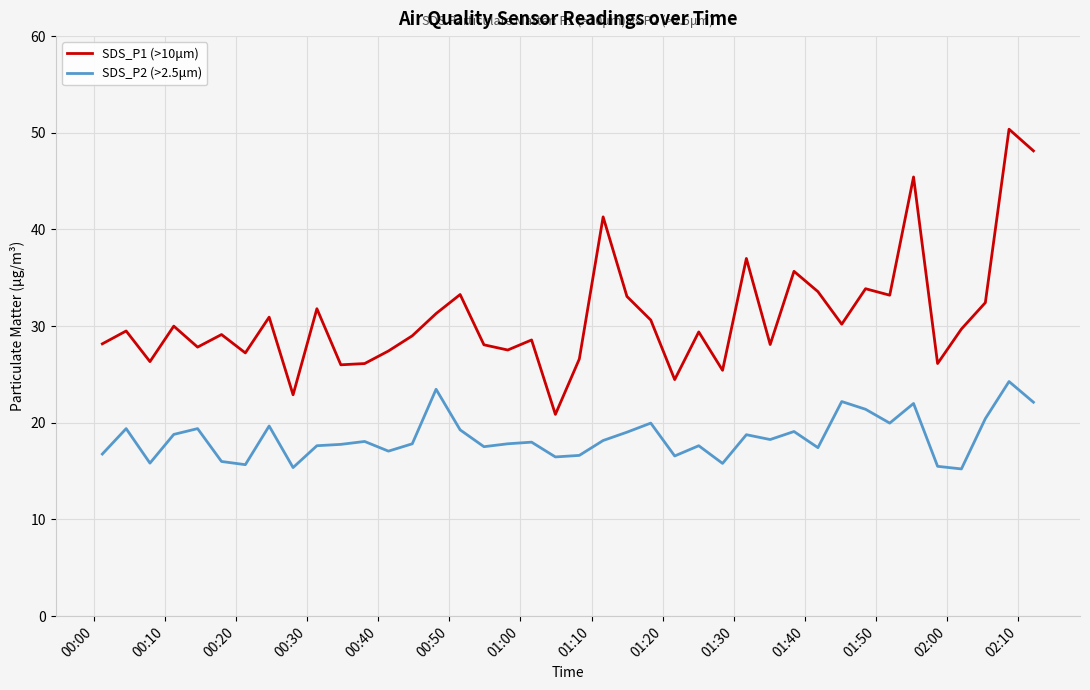

True or false: SDS_P2 (>2.5μm) and SDS_P1 (>10μm) intersect in this chart.

False